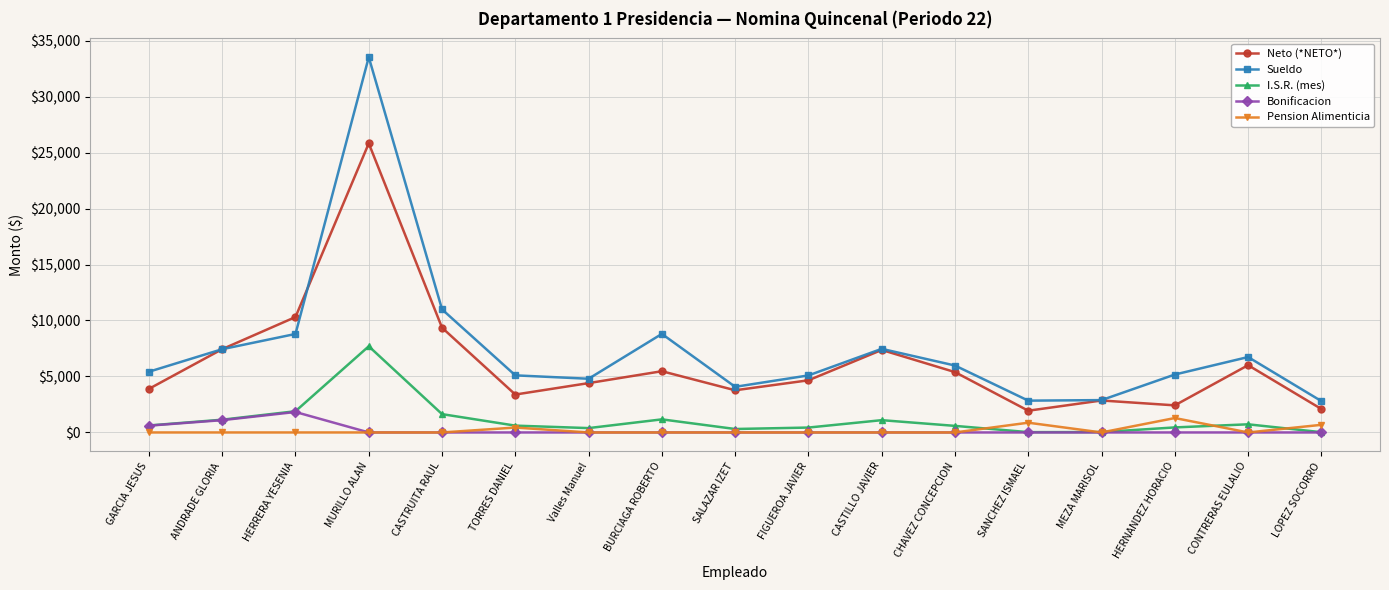

List the series in order of their peak value, highest first.

Sueldo, Neto (*NETO*), I.S.R. (mes), Bonificacion, Pension Alimenticia